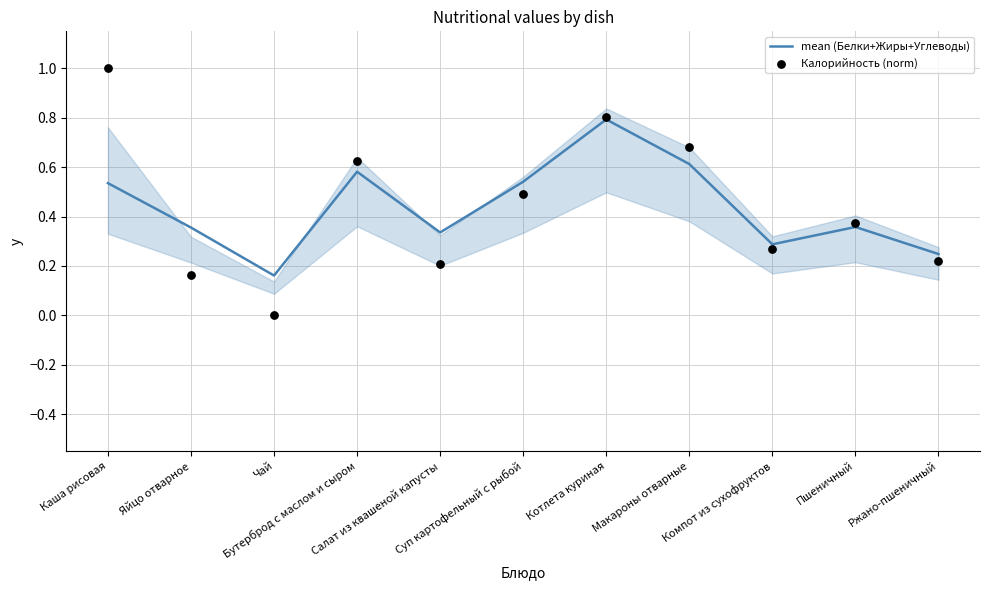

What is the total value across all series at Компот из сухофруктов?

0.6